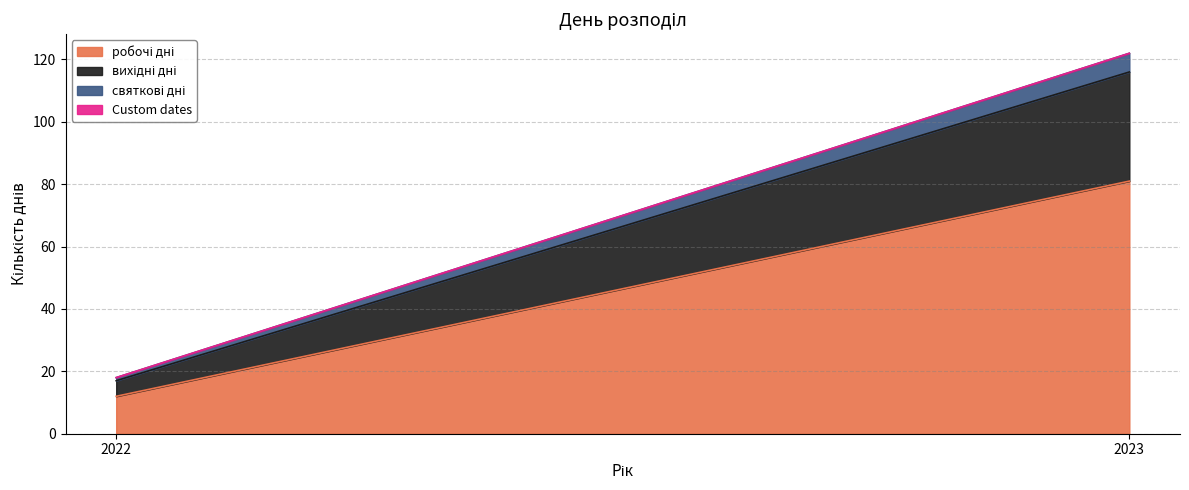

Which category has the highest value across all series?

2023